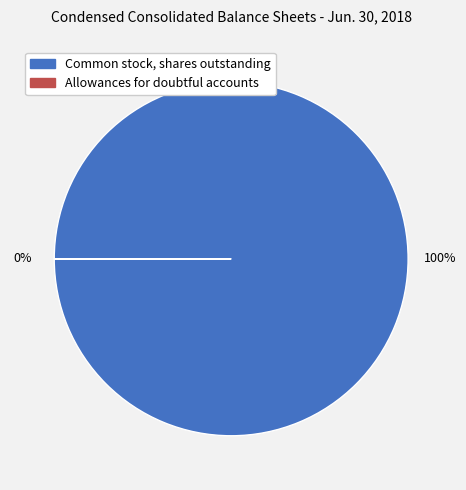

What is the change in value from Common stock, shares outstanding to Allowances for doubtful accounts?

-24066316